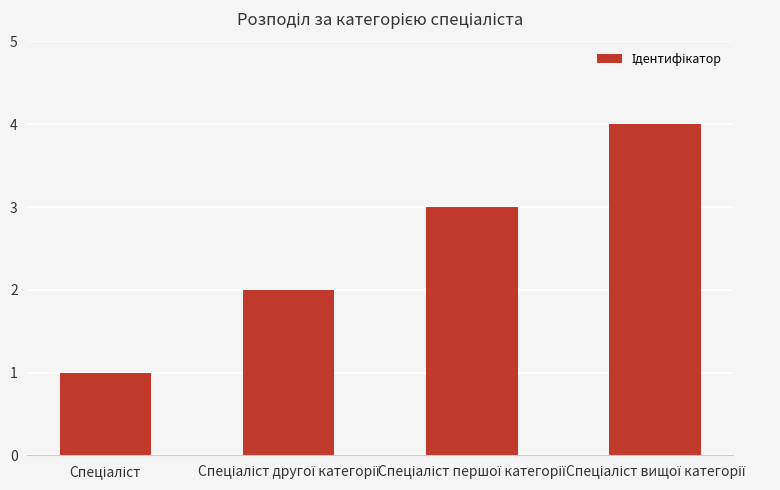

What is the difference between the maximum and minimum values?

3